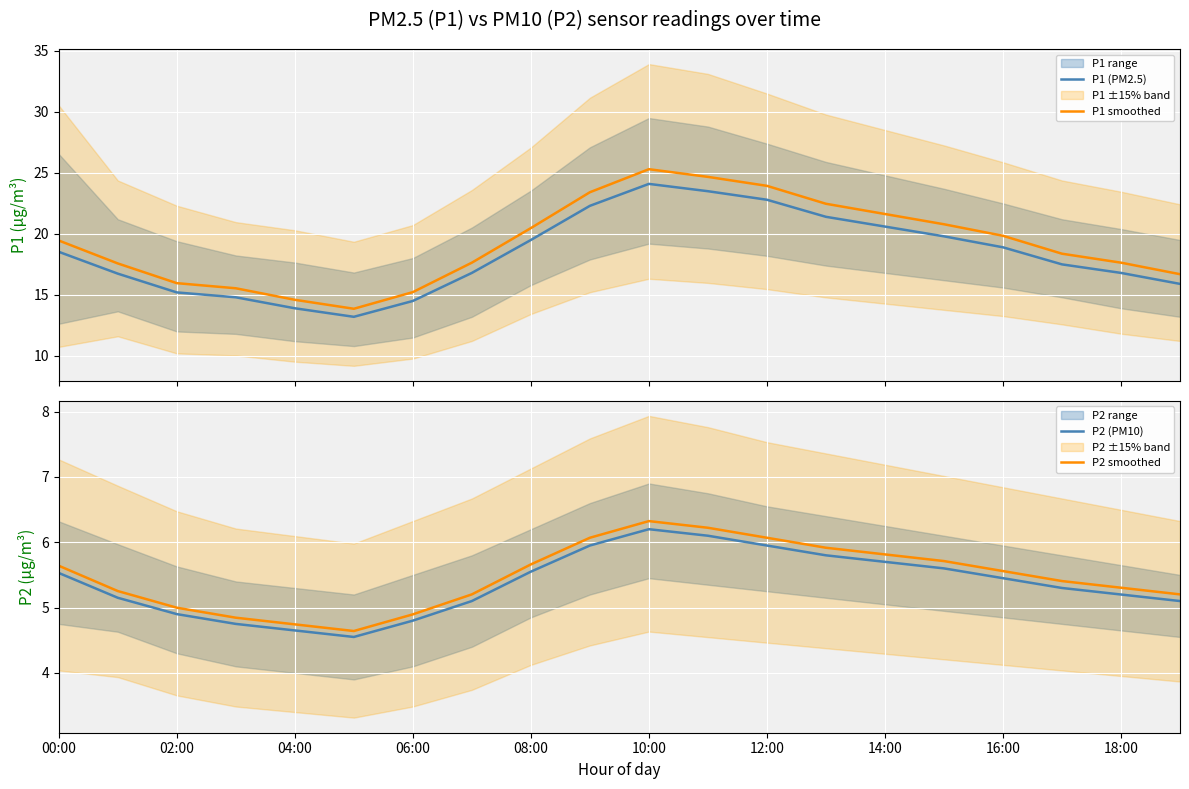

In P2 (PM10), how many points are higher than both neighbors (excluding endpoints)?

1